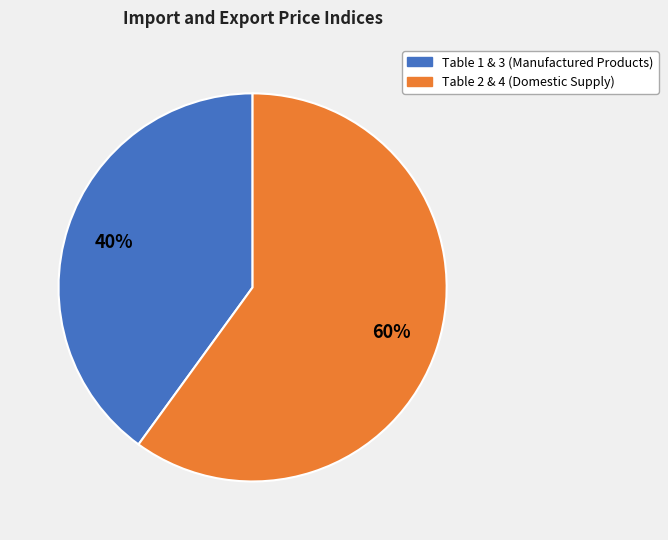

Is the sum of Table 1 & 3 (Manufactured Products) and Table 2 & 4 (Domestic Supply) greater than half?

Yes